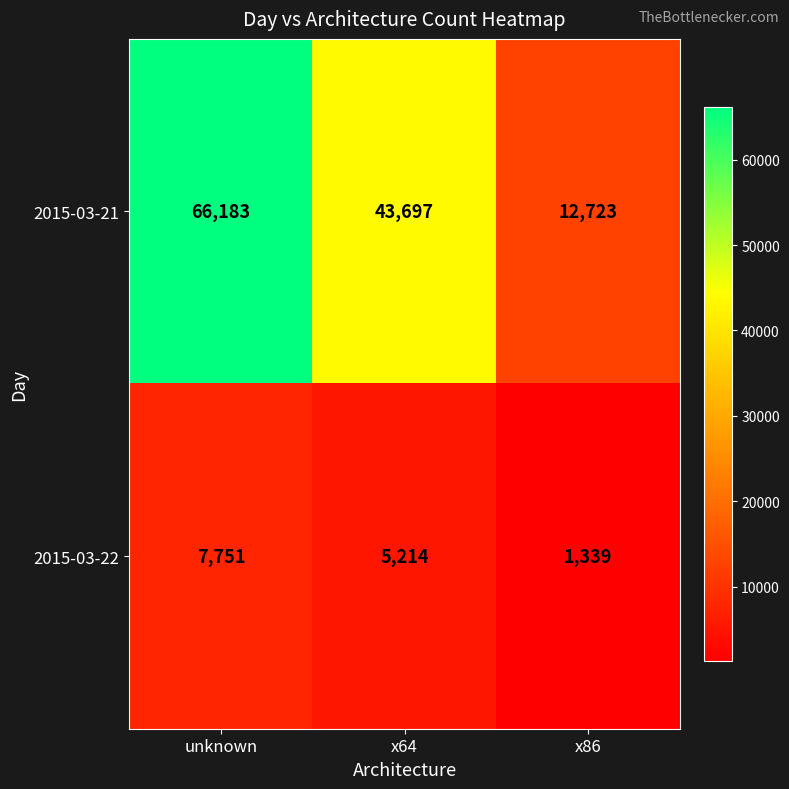

What is the highest value of the 2015-03-22 series?

7751